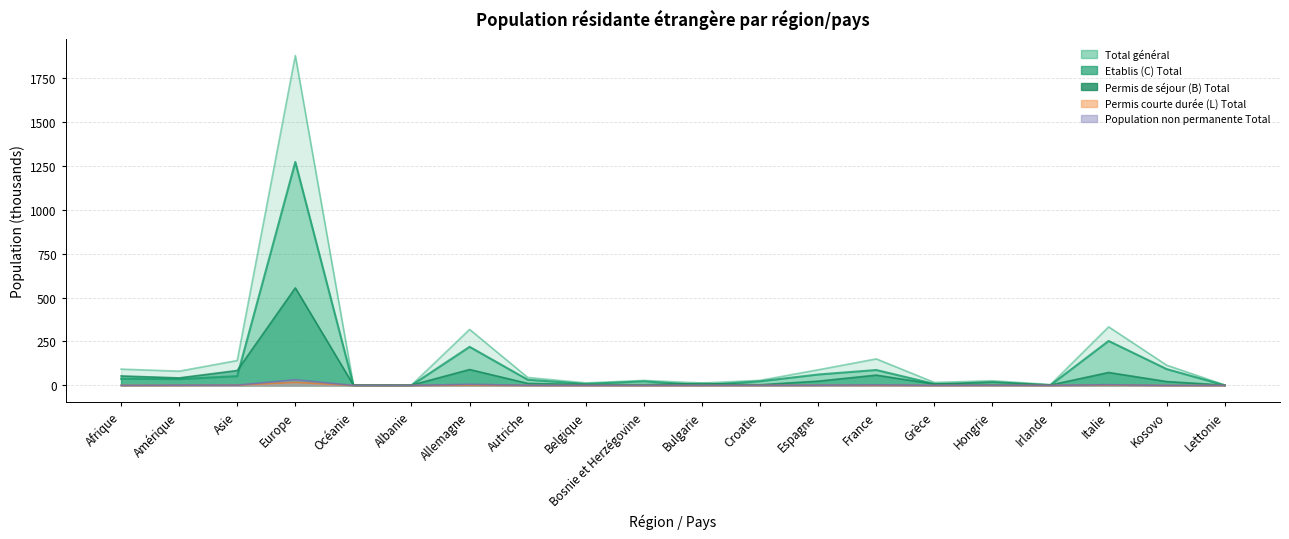

The Etablis (C) Total series shows 53.0 at Asie. True or false?

True